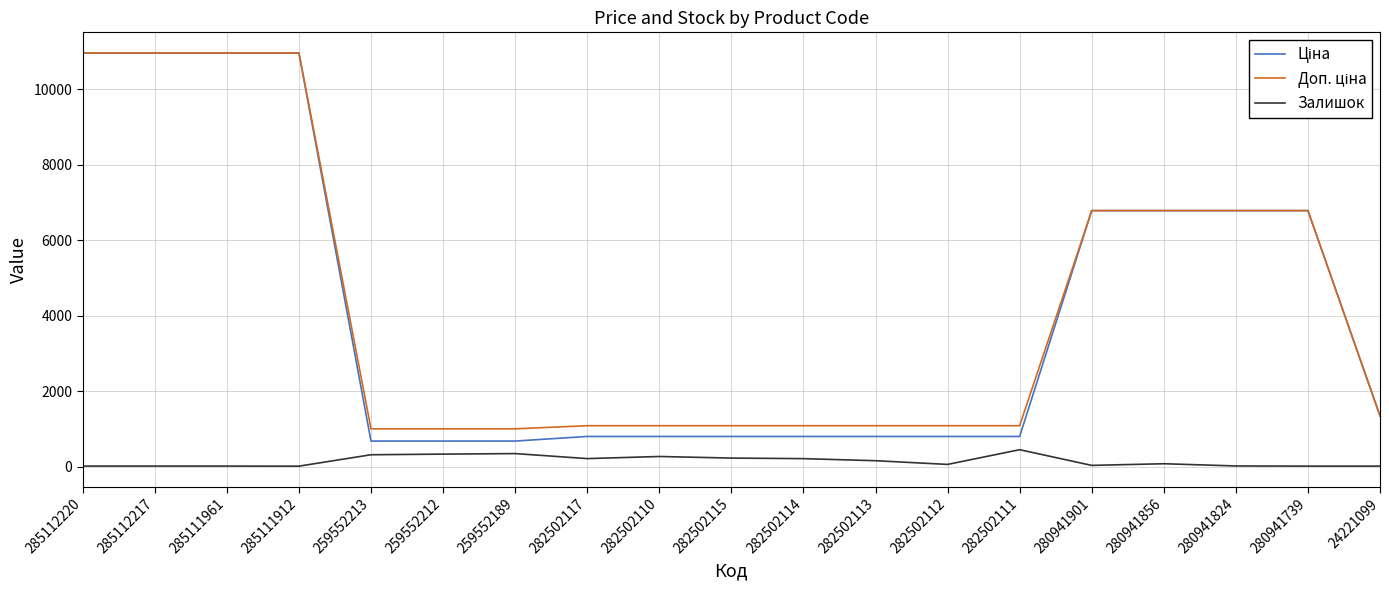

What is the total value across all series at 259552189?

2032.0